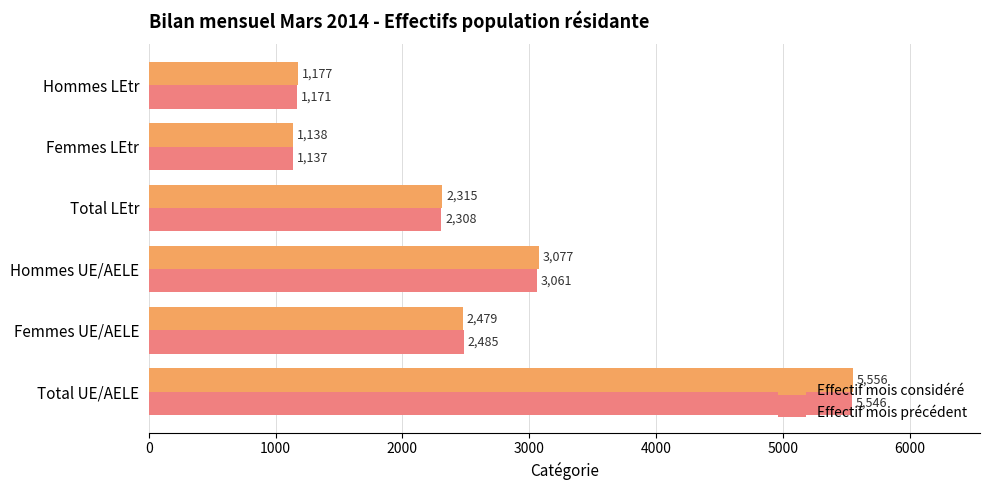

At which label is Effectif mois considéré closest to 3347?

Hommes UE/AELE